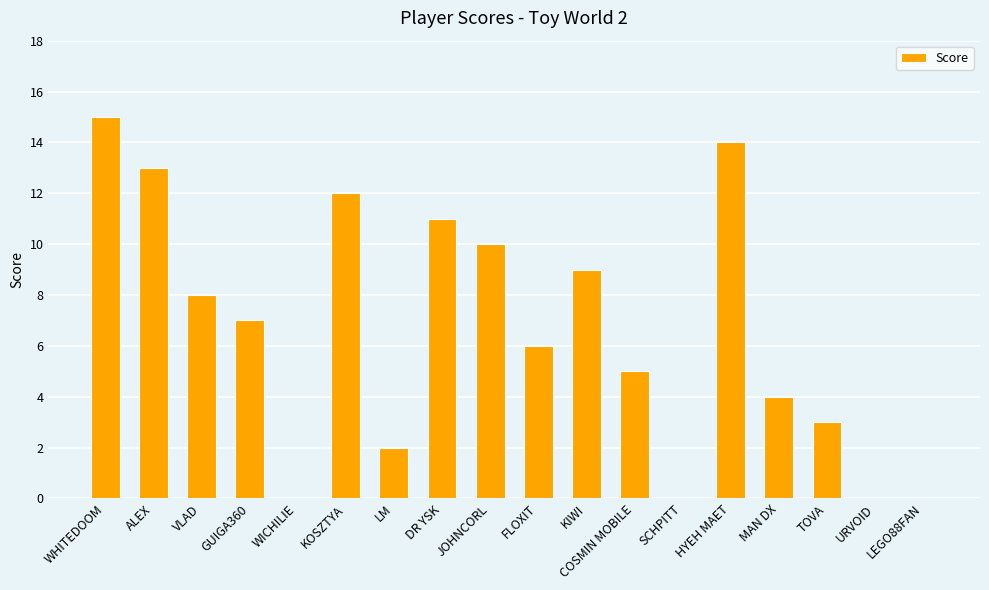

The value at KOSZTYA is 12. True or false?

True